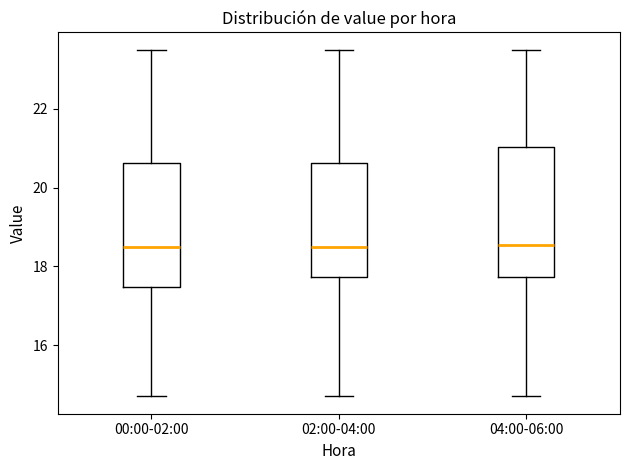

Reading left to right, read every box against the y-axis: the position of its median line, the range the box covers, and the ends of its whiskers. The values are not printed on the chart, so give them approximately, as read against the axis.

00:00-02:00: median 18.6, box 17.4 to 20.6, whiskers 14.8 to 23.6
02:00-04:00: median 18.6, box 17.8 to 20.6, whiskers 14.8 to 23.6
04:00-06:00: median 18.6, box 17.8 to 21.0, whiskers 14.8 to 23.6